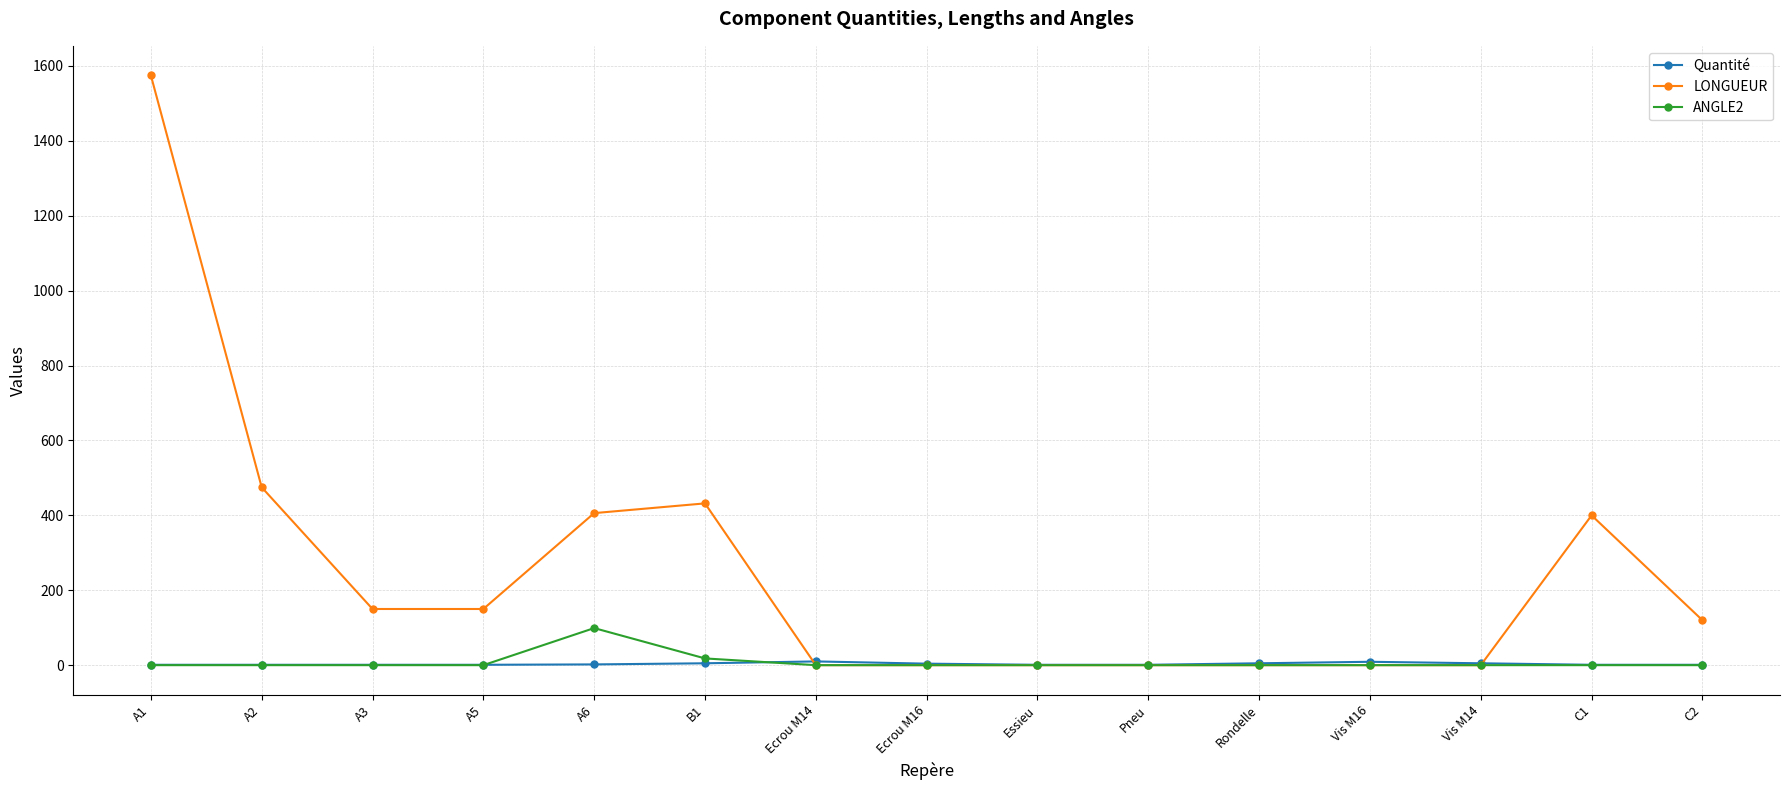

List the series in order of their peak value, highest first.

LONGUEUR, ANGLE2, Quantité